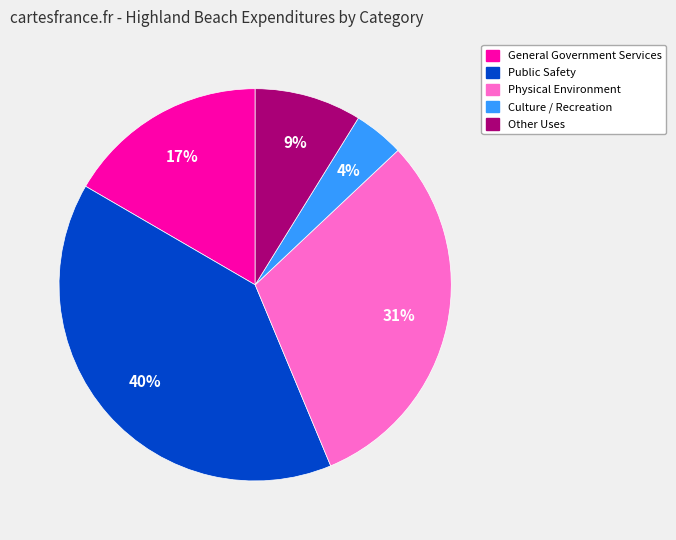

Which has a higher value, Public Safety or Culture / Recreation?

Public Safety